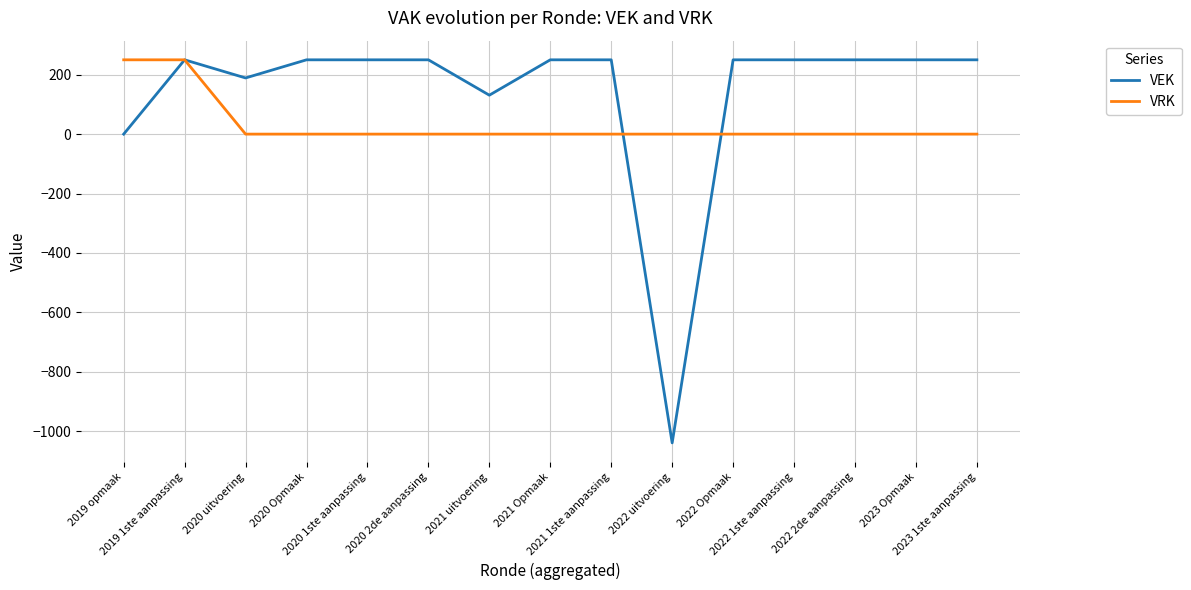

The value of VRK at 2022 uitvoering is 0. True or false?

True